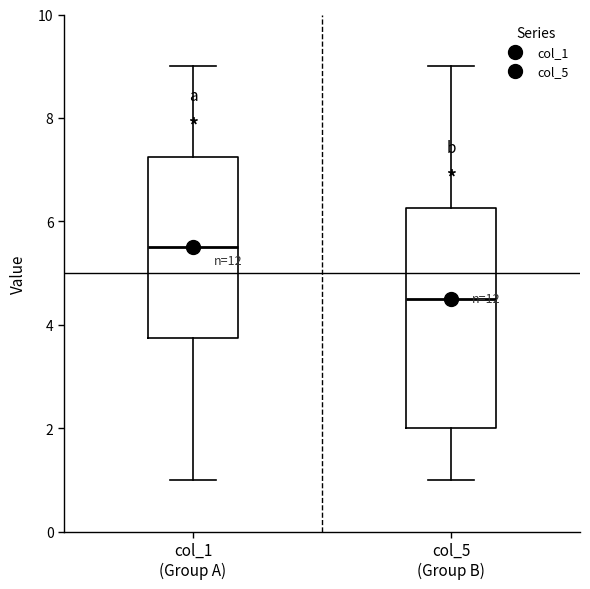

Where does the upper whisker of the box for col_5 (Group B) end on the y-axis? The values are not printed on the chart, so give them approximately, as read against the axis.

9.0